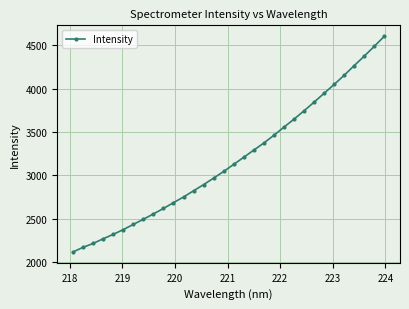

What is the value of the 30th point from the left?

4376.4